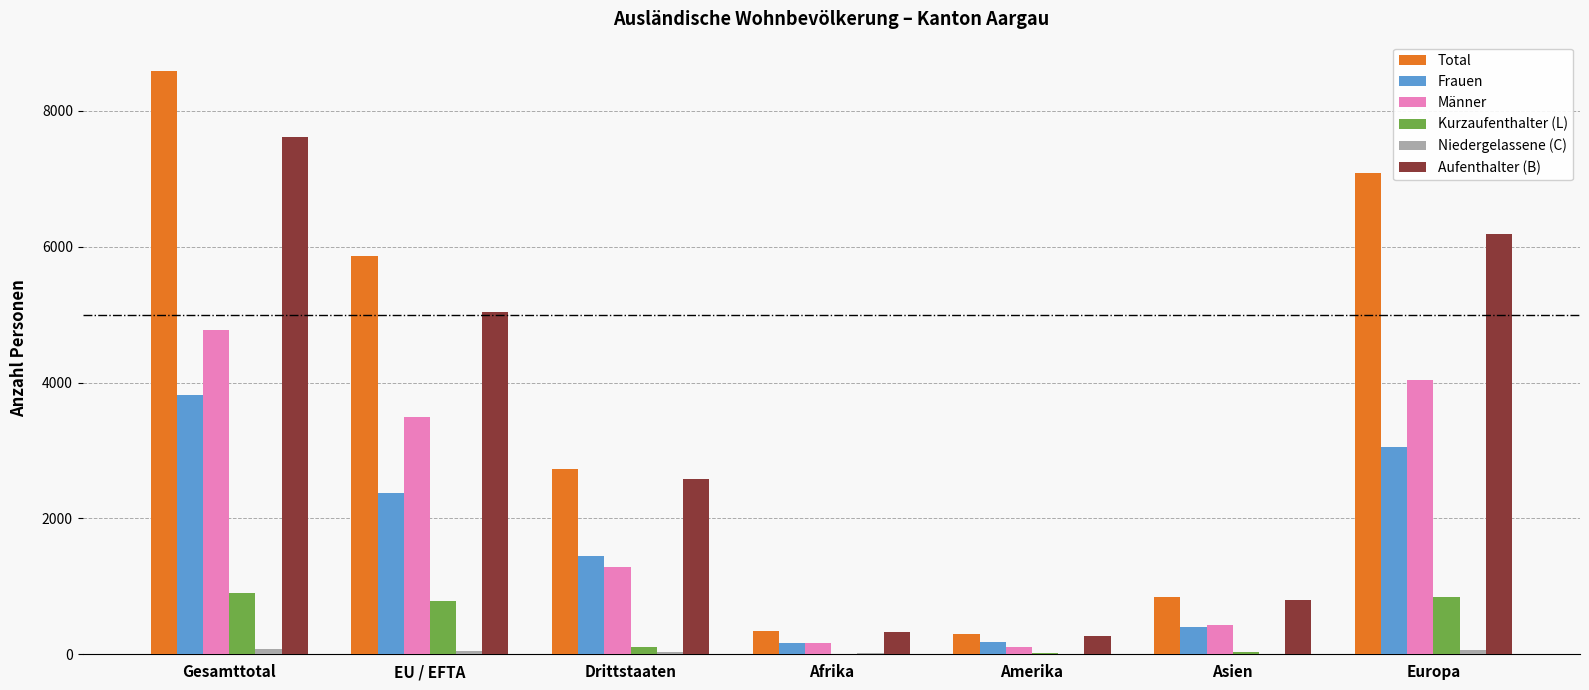

Are the bars horizontal?

No